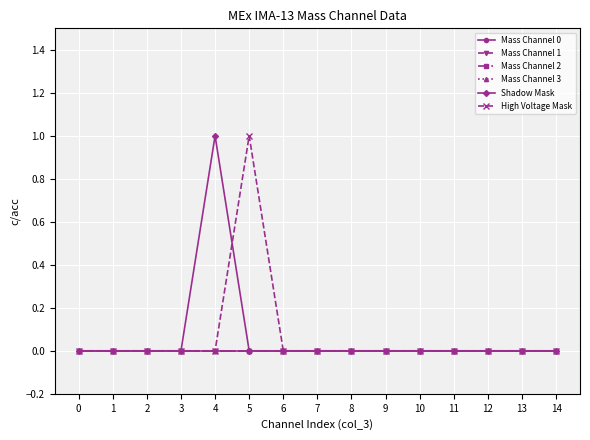

Rank the series at 6 from highest to lowest value.

Mass Channel 0, Mass Channel 1, Mass Channel 2, Mass Channel 3, Shadow Mask, High Voltage Mask